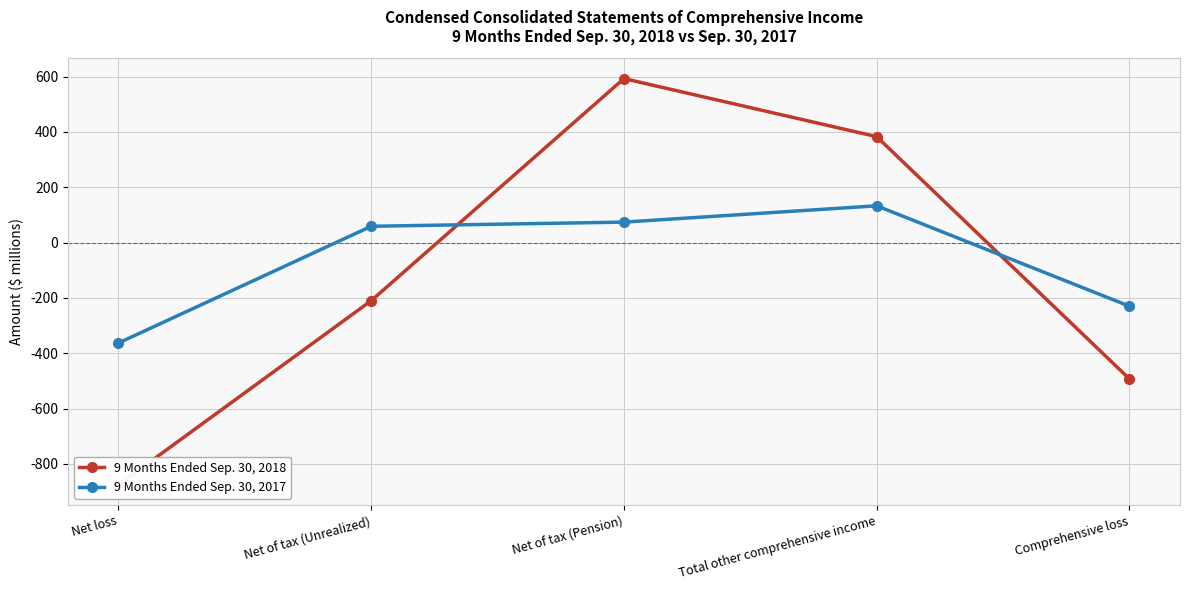

How many data points in 9 Months Ended Sep. 30, 2017 are less than 59?

2